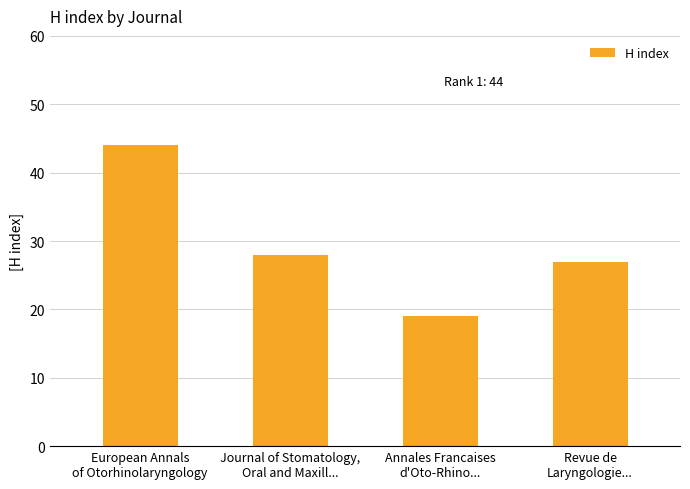

Reading right to left, list all the values displayed in this chart.

27	19	28	44